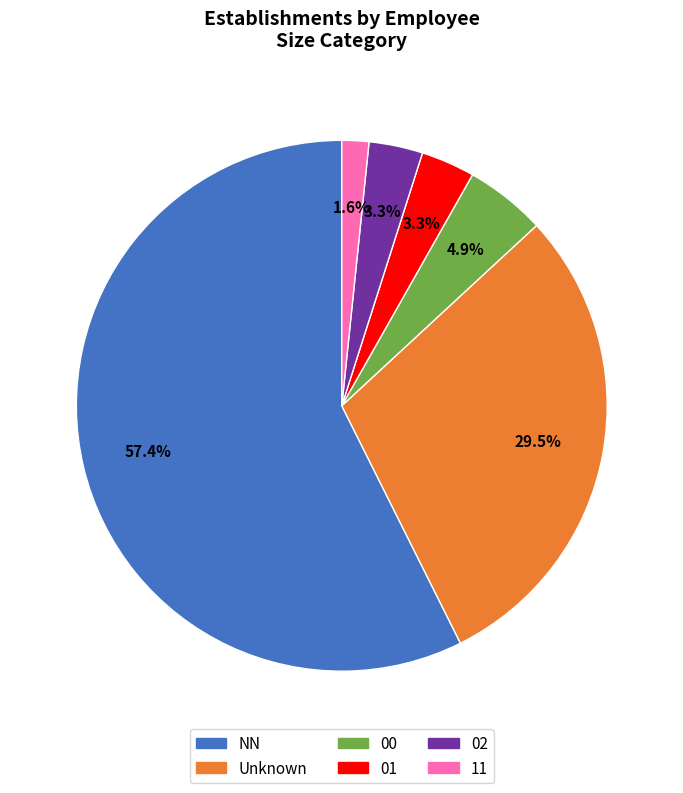

Is there a majority slice in this chart?

Yes